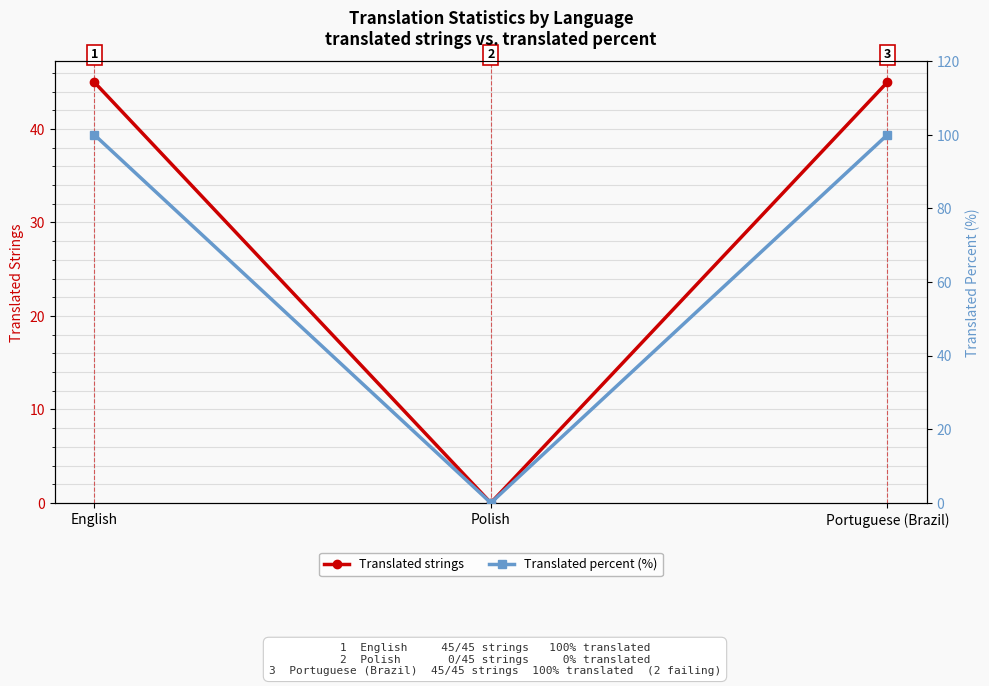

Reading left to right, transcribe all the data shown in this chart.

Translated strings: English=45	Polish=0	Portuguese (Brazil)=45
Translated percent (%): English=100	Polish=0	Portuguese (Brazil)=100